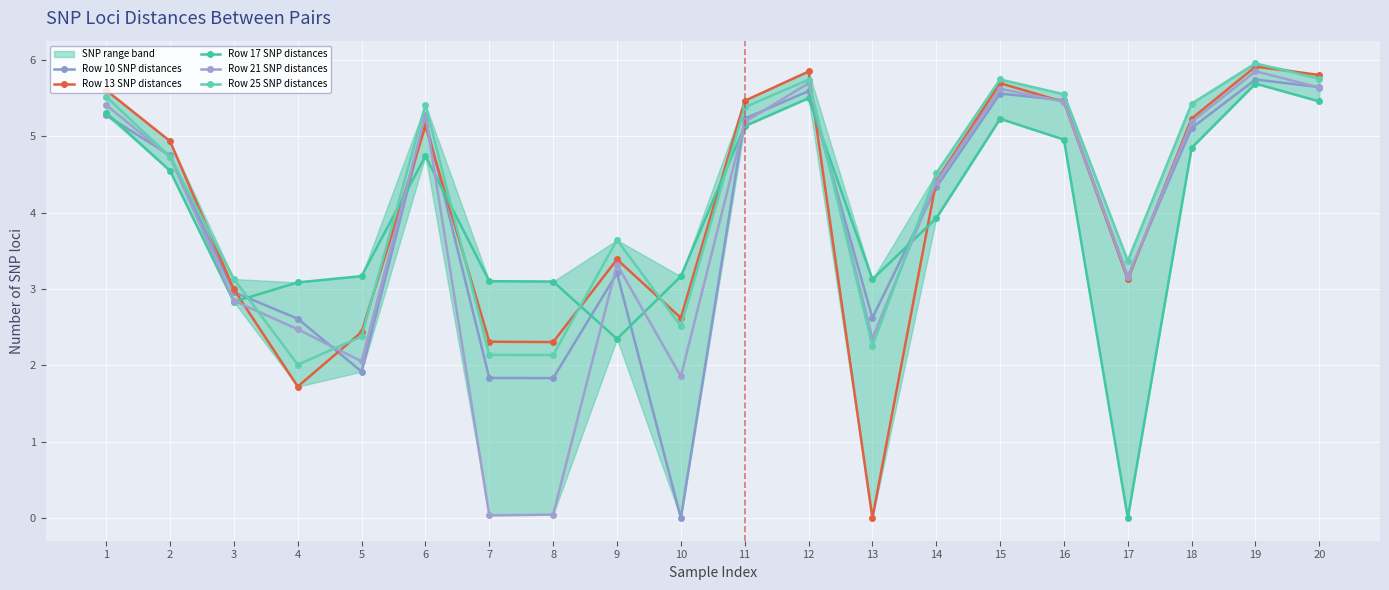

In Row 17 SNP distances, how many points are higher than both neighbors (excluding endpoints)?

4